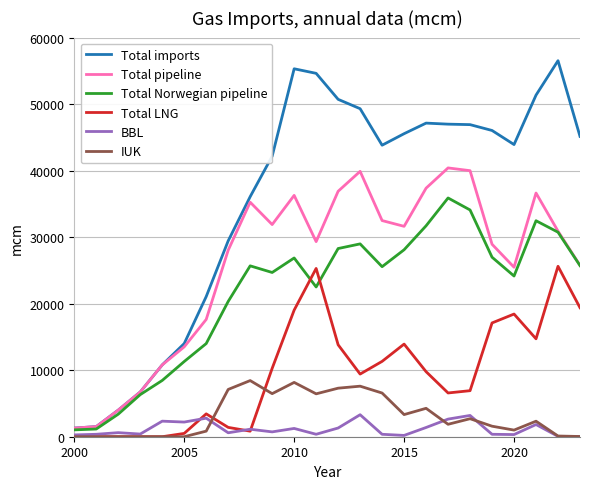

Which series has the largest total across all categories?

Total imports